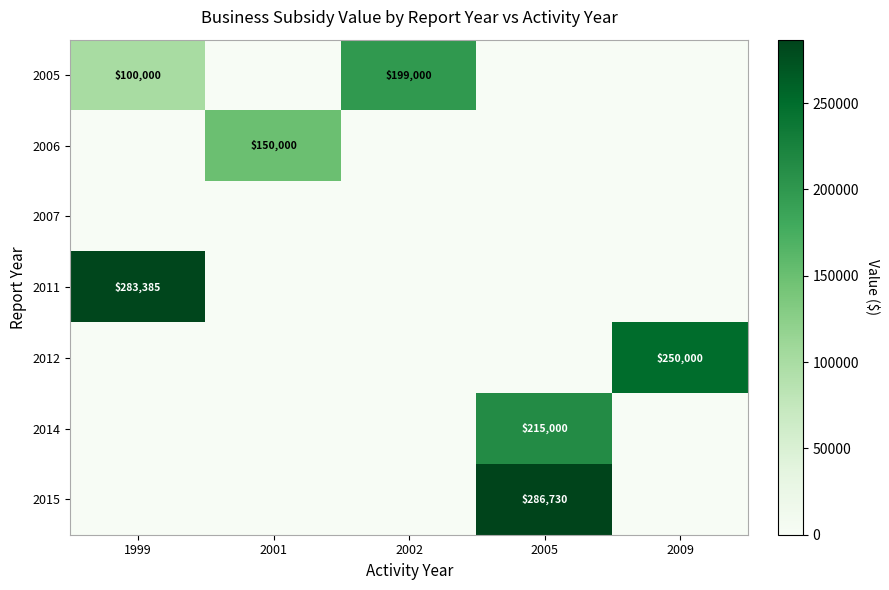

What is the spread (max minus min) of values at 2002?

199000